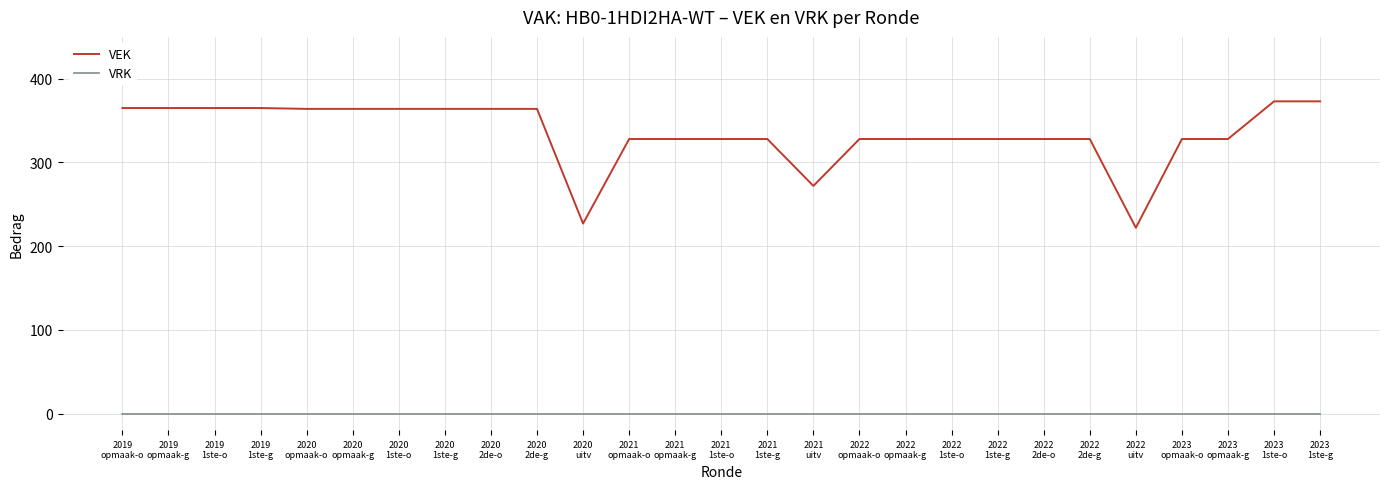

Which series has the largest total across all categories?

VEK